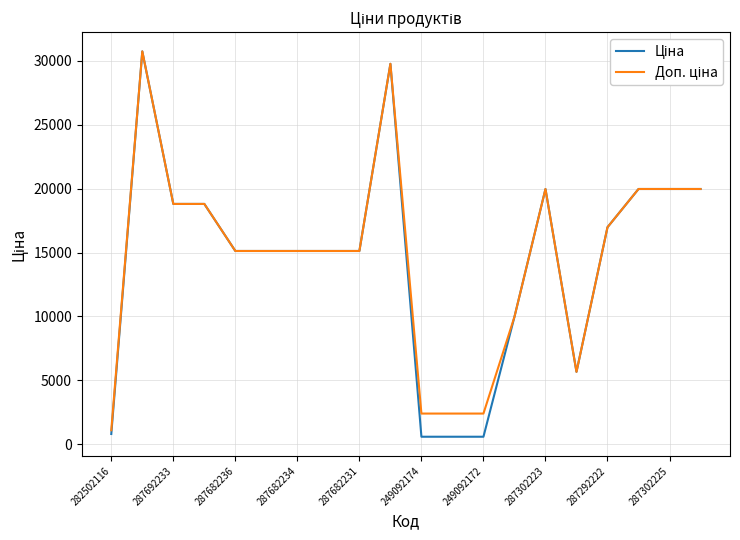

What is the highest value of the Ціна series?

30717.1